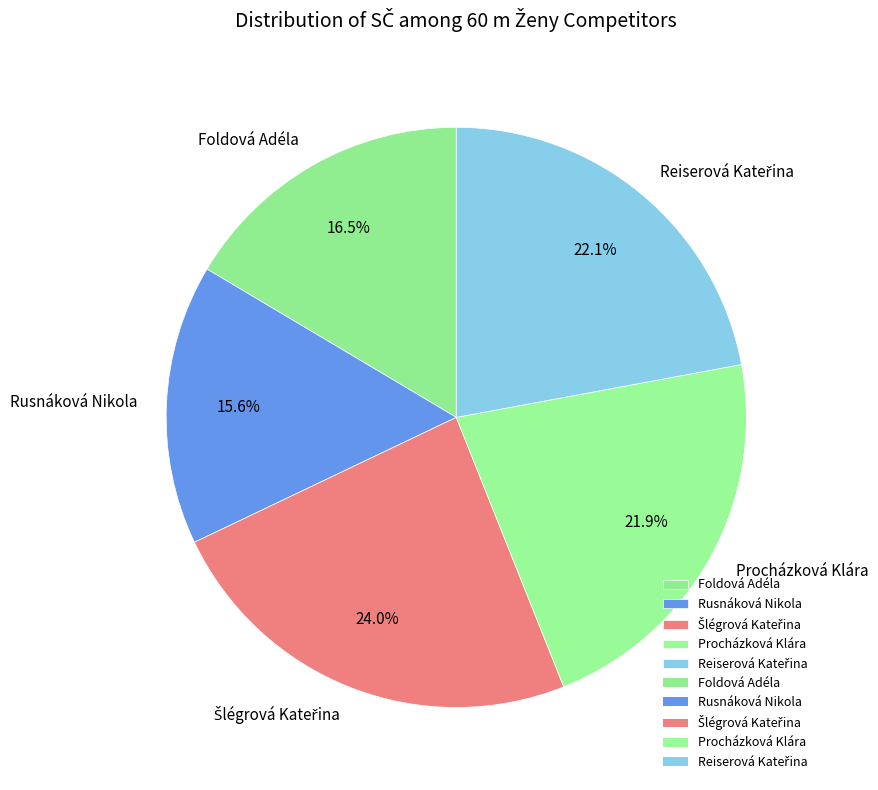

What is the smallest slice in the pie chart?

Rusnáková Nikola